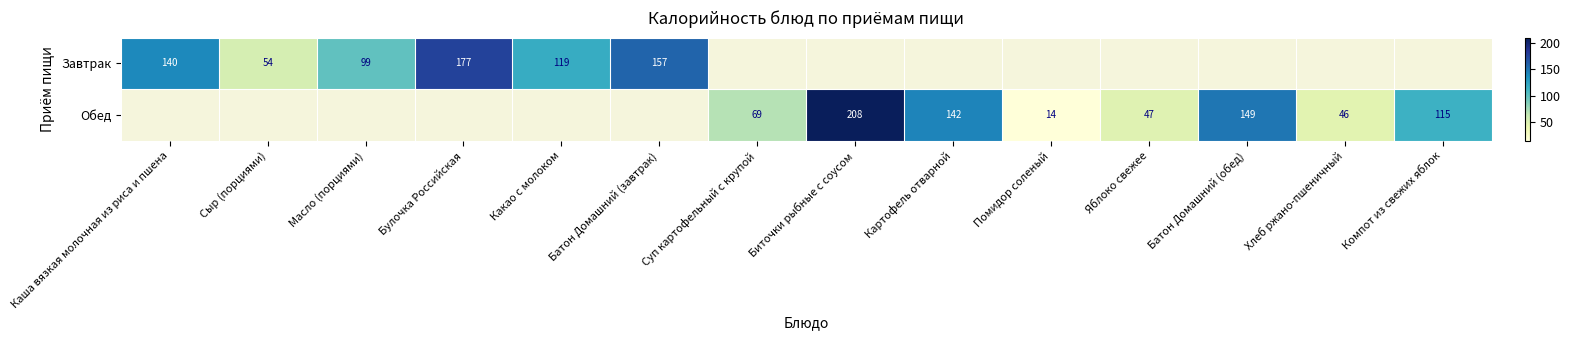

True or false: Обед has a value of 14 at Помидор соленый.

True